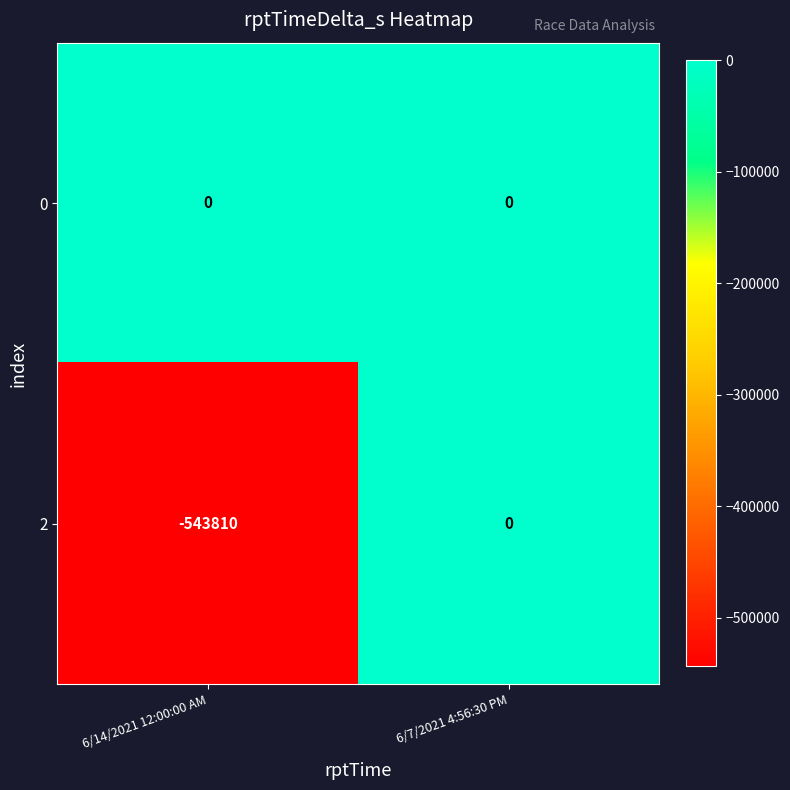

What is the minimum value shown in the chart?

-543810